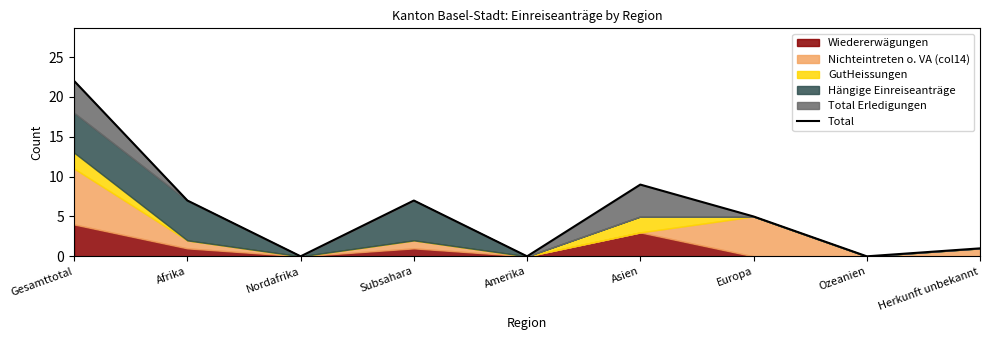

At which category does the chart reach its minimum across all series?

Nordafrika